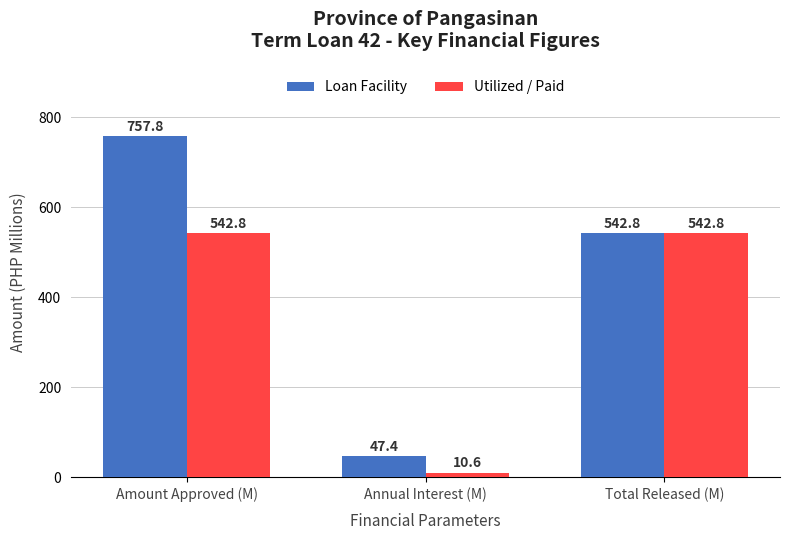

Reading left to right, extract all data points from this chart.

Loan Facility: 757.8	47.4	542.8
Utilized / Paid: 542.8	10.6	542.8